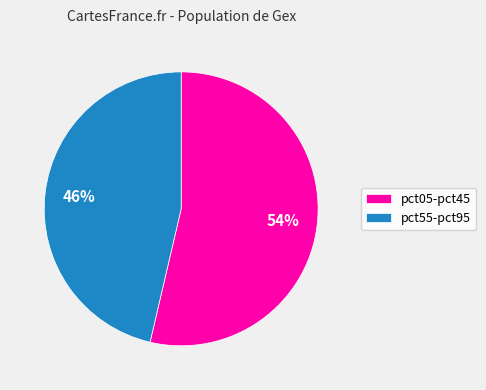

True or false: pct55-pct95 accounts for 59% of the total.

False